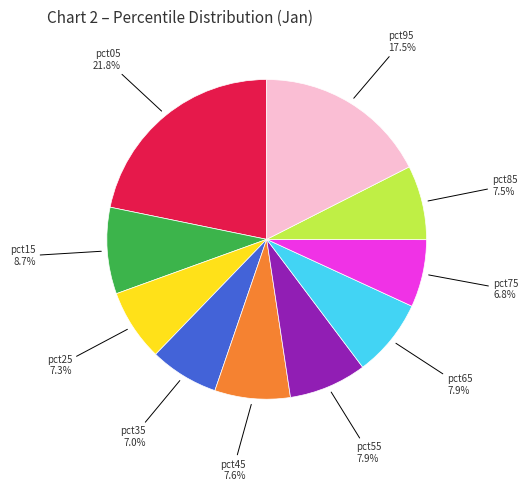

Is there any slice that represents more than half of the pie?

No